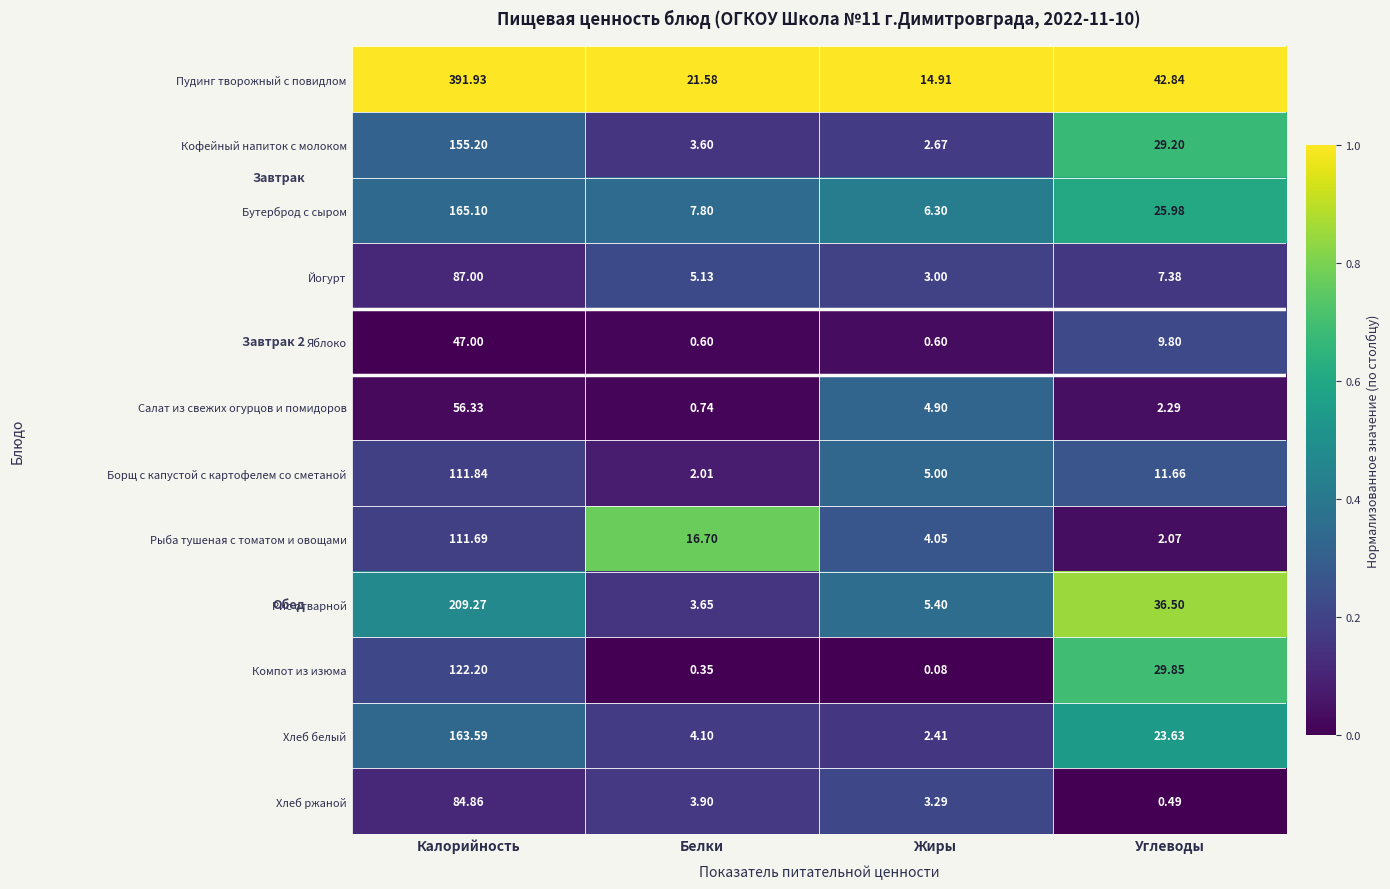

At which label is Пудинг творожный с повидлом closest to 203?

Углеводы